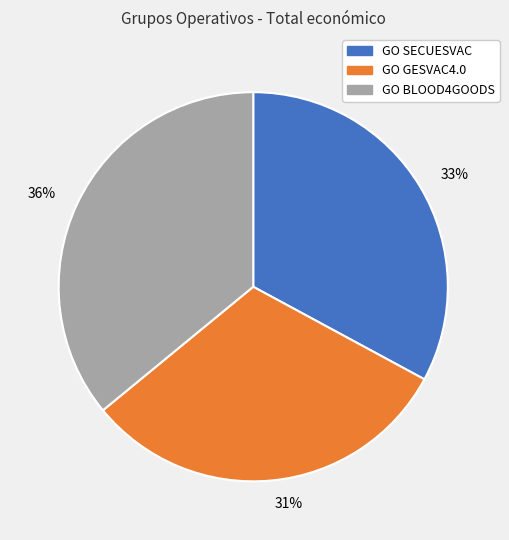

To the nearest percent, what percentage of the pie is GO BLOOD4GOODS?

36%